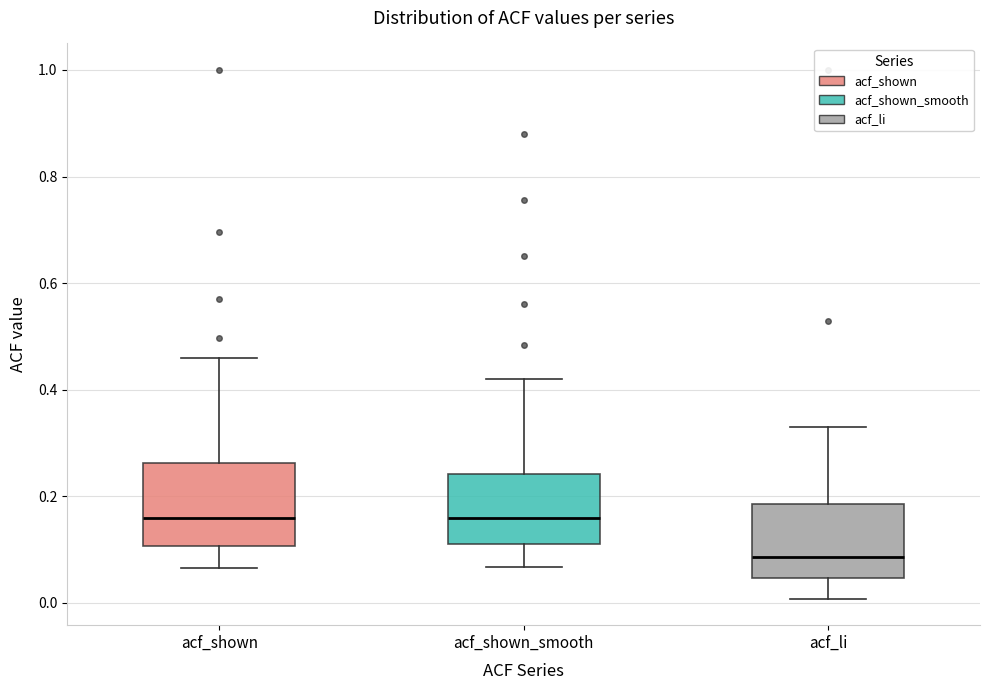

Reading left to right, read every box against the y-axis: the position of its median line, the range the box covers, and the ends of its whiskers. The values are not printed on the chart, so give them approximately, as read against the axis.

acf_shown: median 0.16, box 0.10 to 0.26, whiskers 0.06 to 0.46
acf_shown_smooth: median 0.16, box 0.12 to 0.24, whiskers 0.06 to 0.42
acf_li: median 0.08, box 0.04 to 0.18, whiskers 0.00 to 0.34